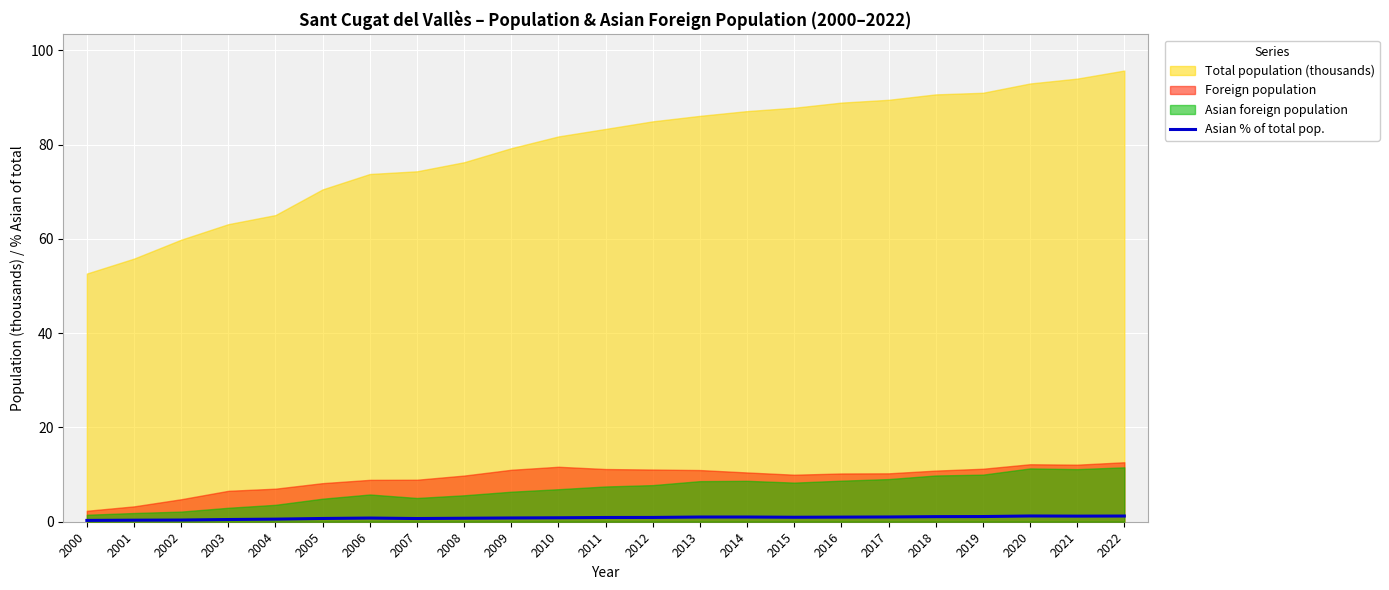

The Asian % of total pop. series shows 0.9 at 2012. True or false?

True